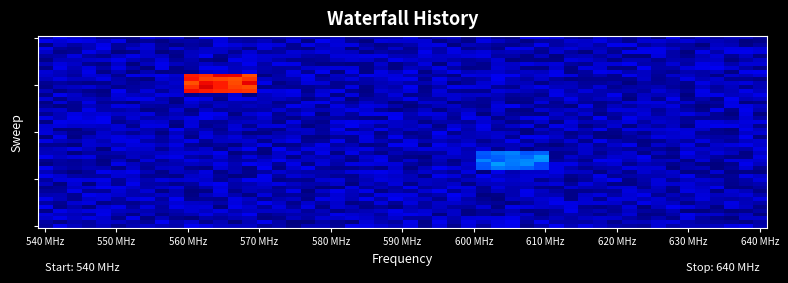

What is the maximum value shown in the chart?

41